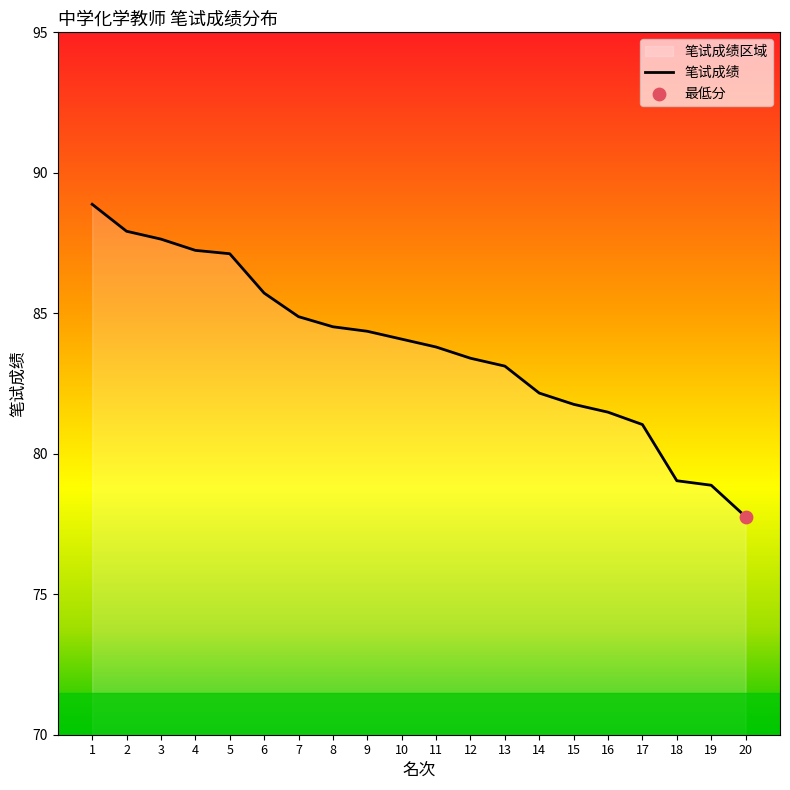

Which has a higher value, 3 or 10?

3